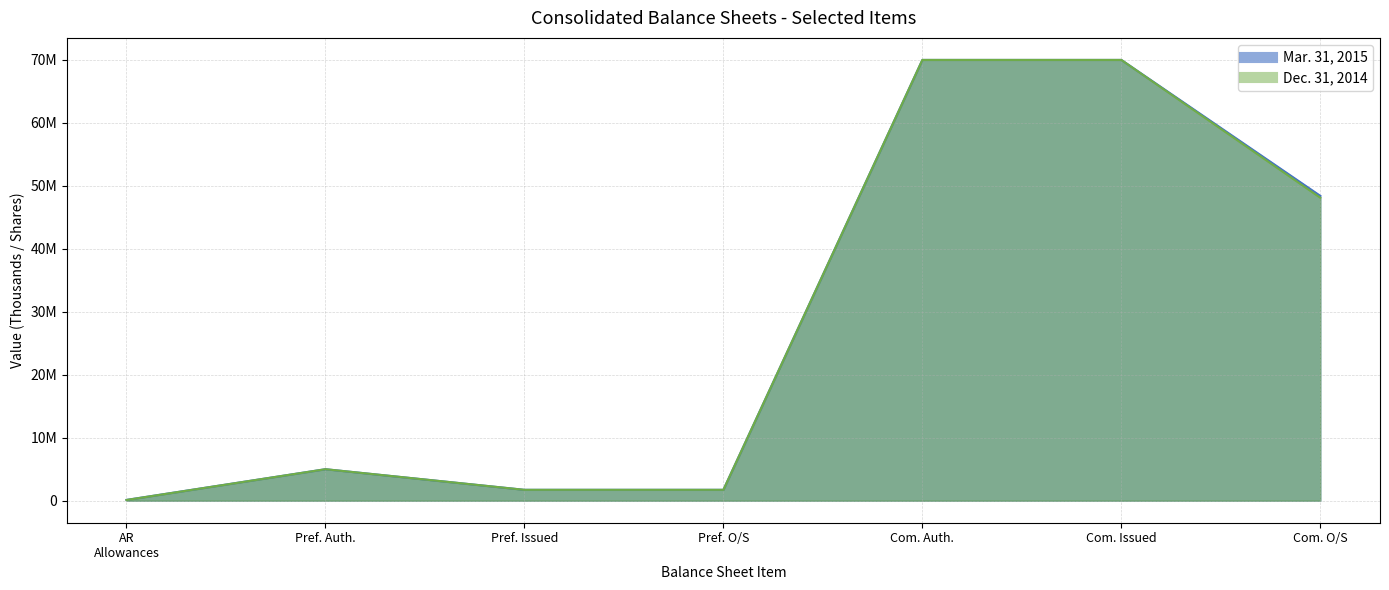

How many data points in Dec. 31, 2014 are less than 5000000?

3